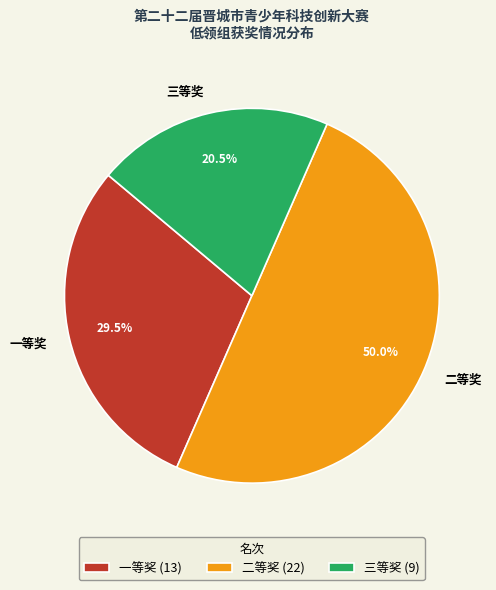

Which category has the smallest portion of the pie?

三等奖